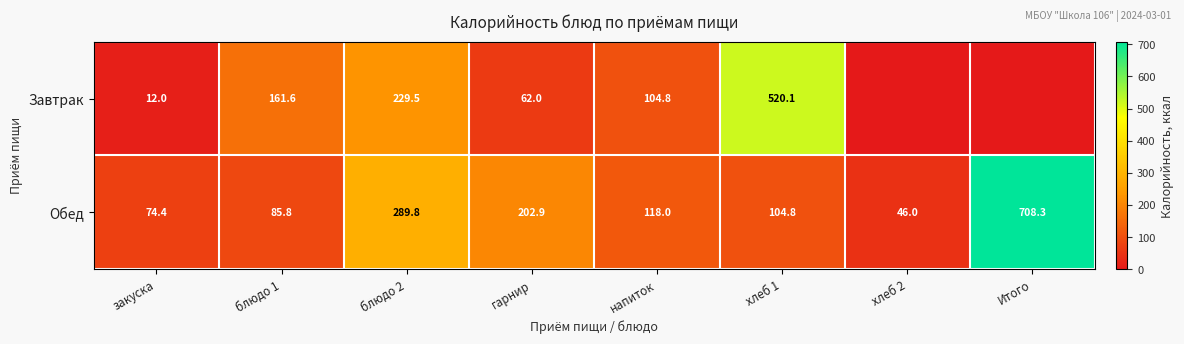

The value of Обед at напиток is 118.0. True or false?

True